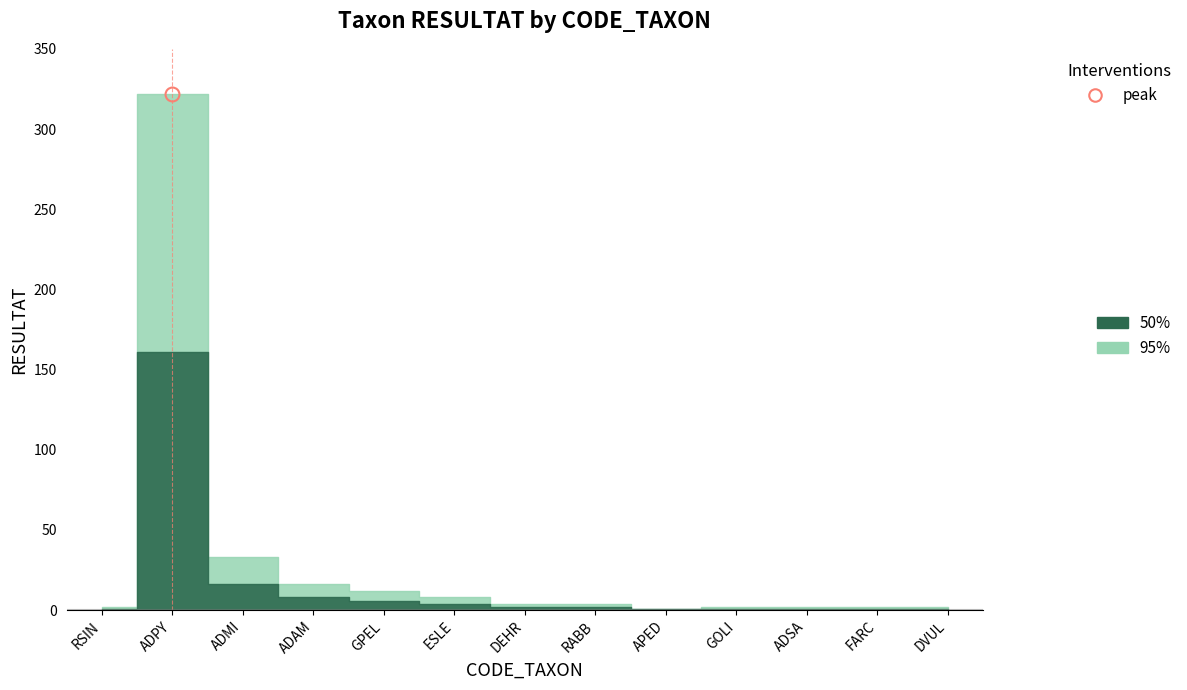

What is the value of the 95% point at the 6th from the left?

8.0